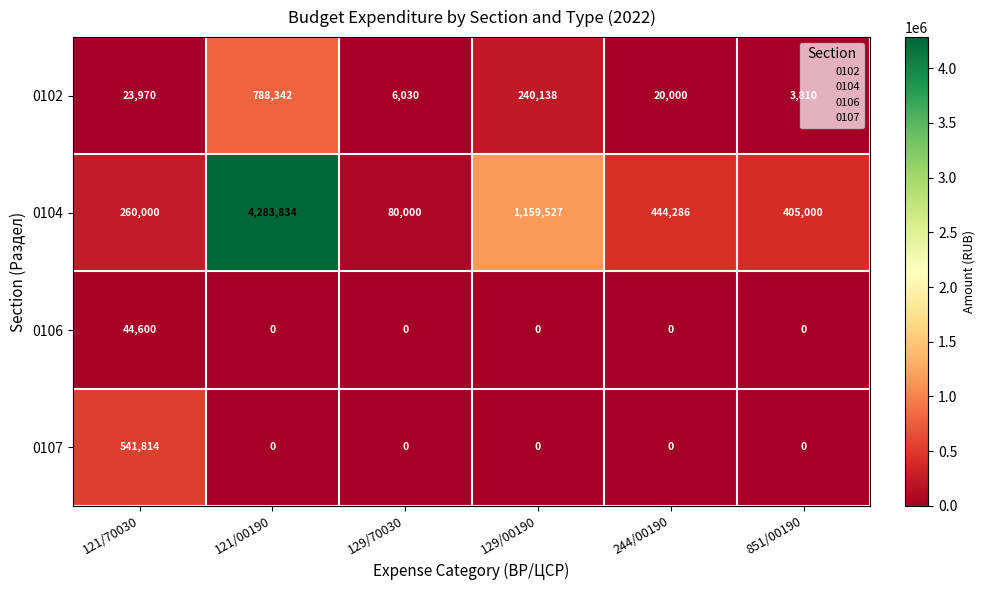

At which category is the sum across all series the highest?

121/00190